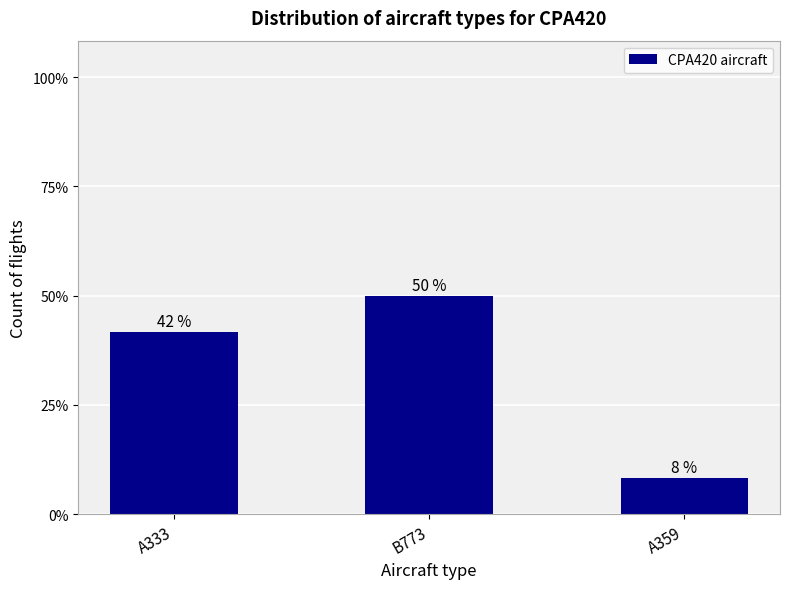

Does the chart contain any negative values?

No